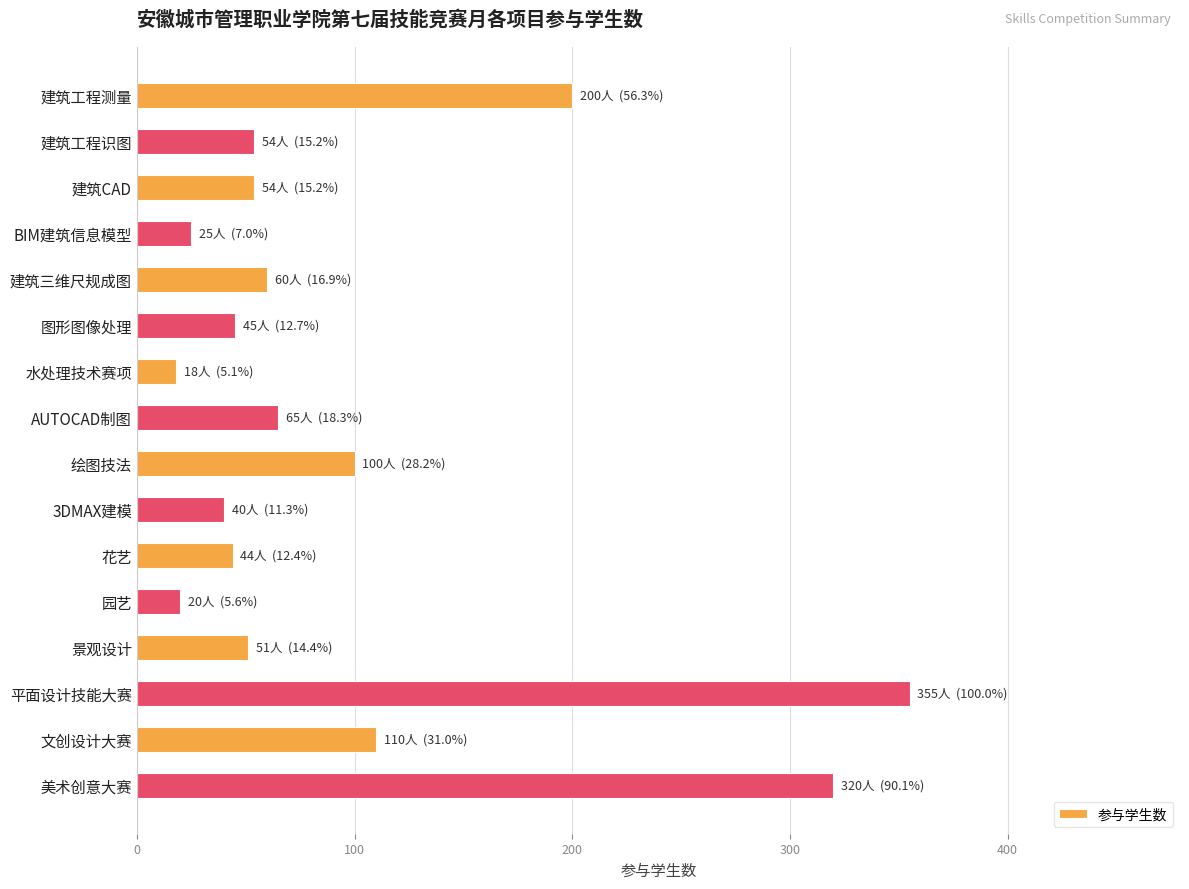

What value does the data have at 平面设计技能大赛?

355